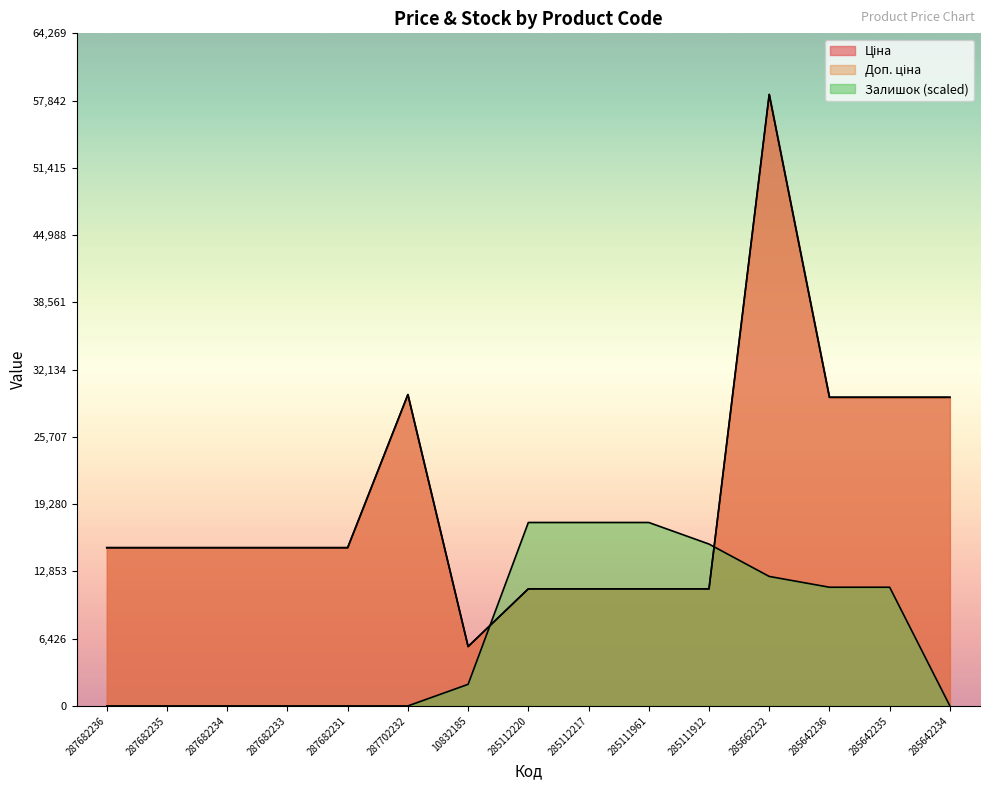

How many positive values does the Залишок series have?

8